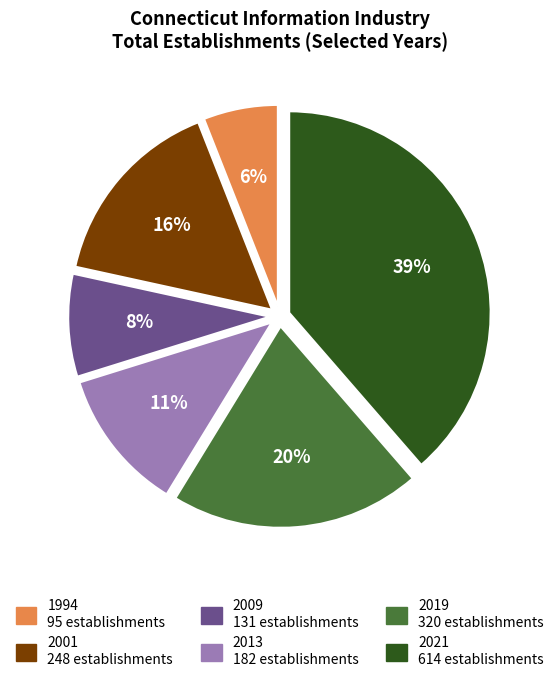

To the nearest percent, what is the difference between the largest and smallest slice percentages?

33%